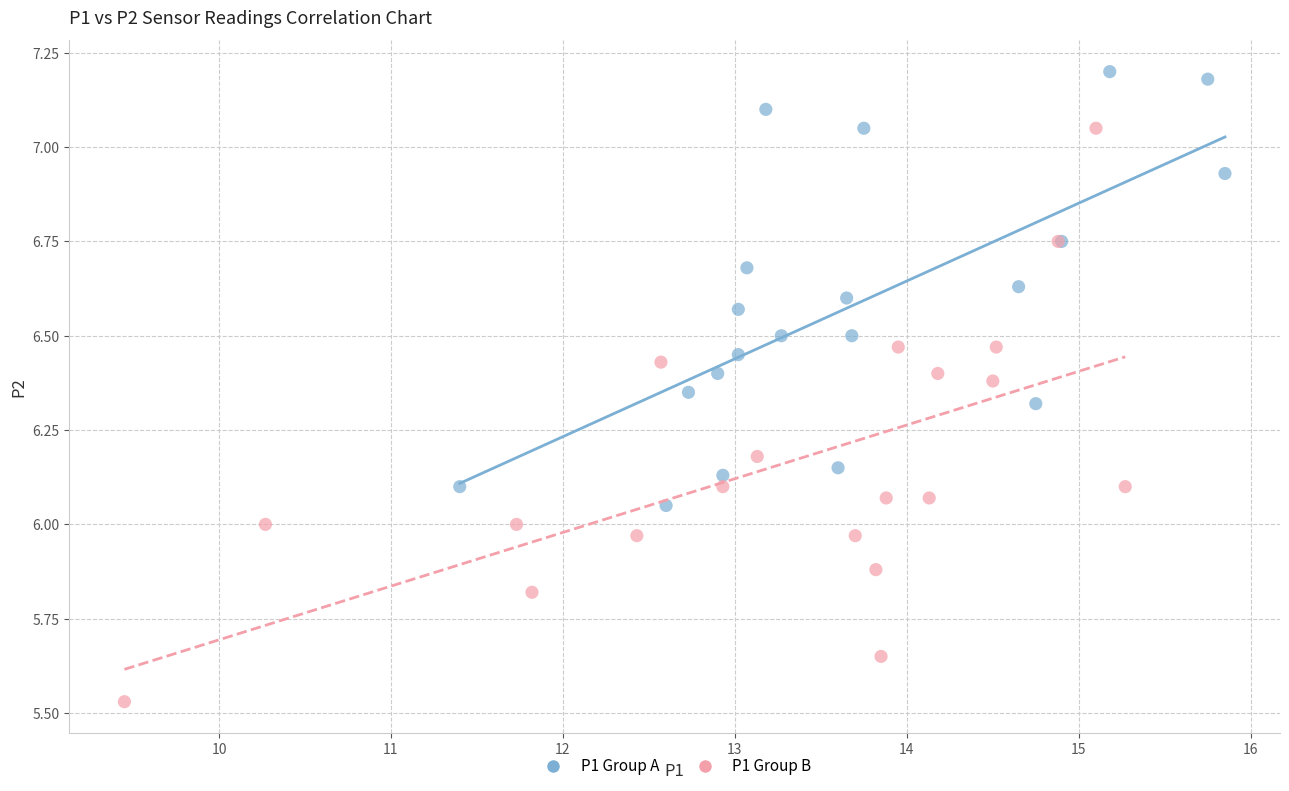

What are all the series names shown in the legend?

P1 Group A, P1 Group B